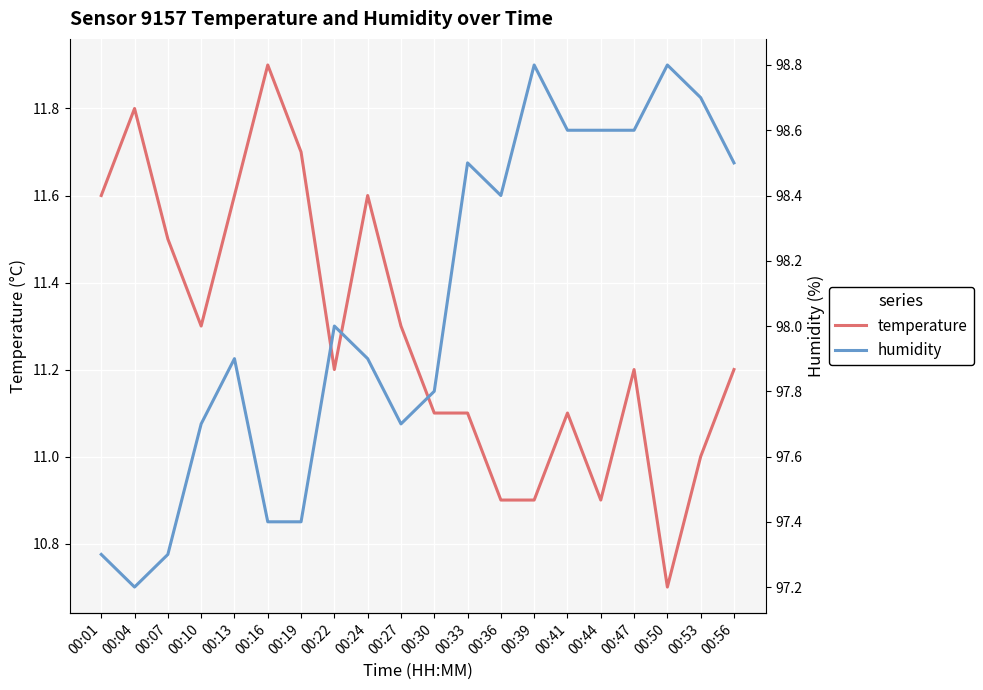

True or false: humidity has more than 2 interior local peaks.

True